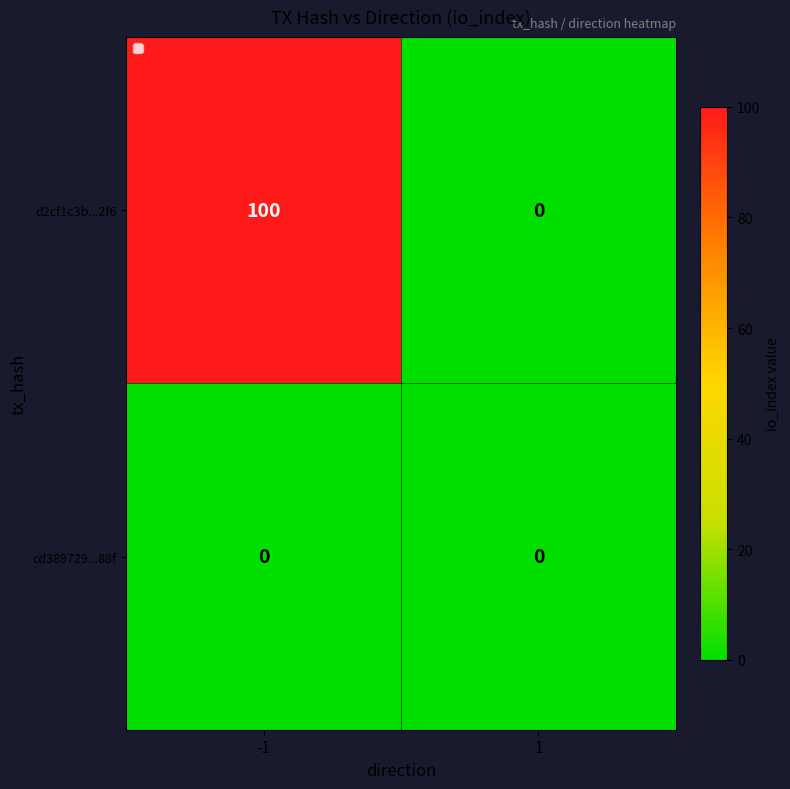

The d2cf1c3b...2f6 series shows 144 at -1. True or false?

False